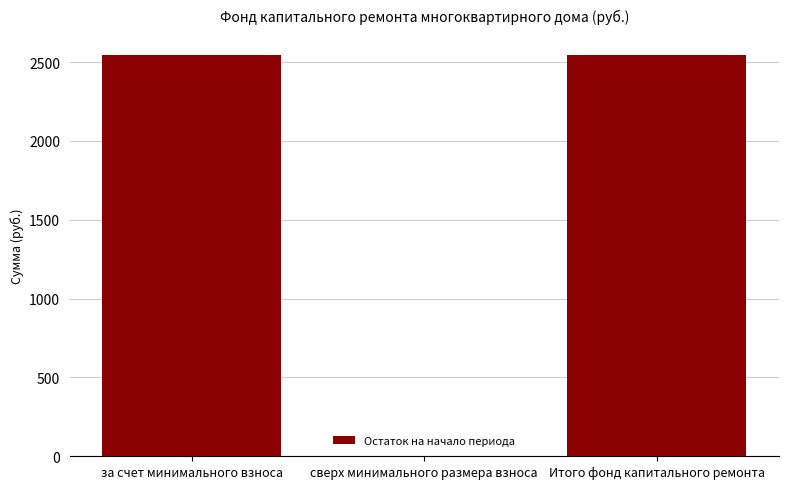

What is the change in value from сверх минимального размера взноса to Итого фонд капитального ремонта?

+2543.9